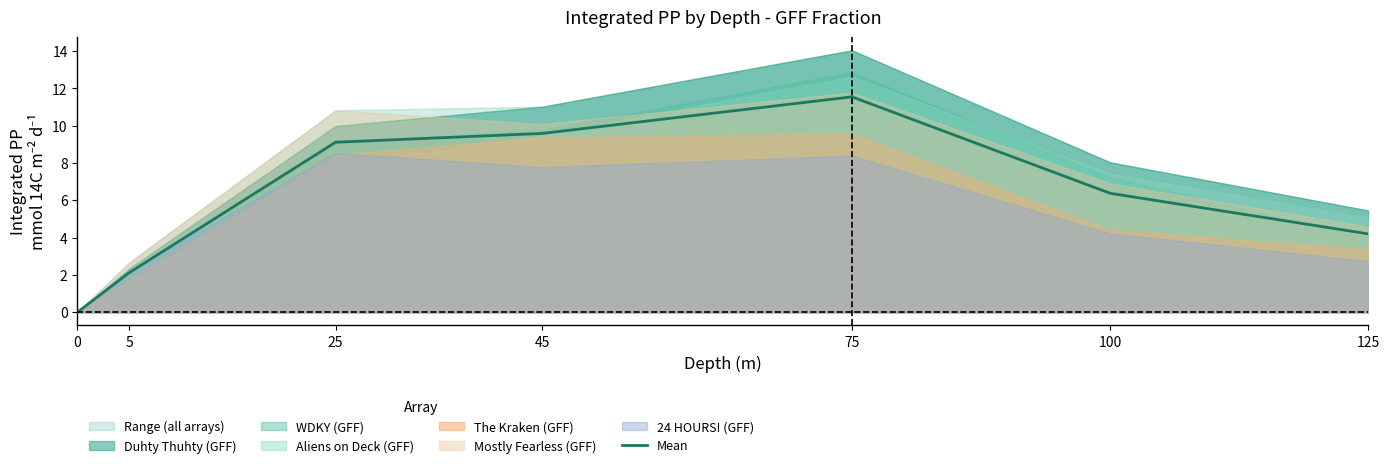

Reading left to right, list all the values displayed in this chart.

0=0.0	5=2.1	25=9.1	45=9.6	75=11.5	100=6.4	125=4.2